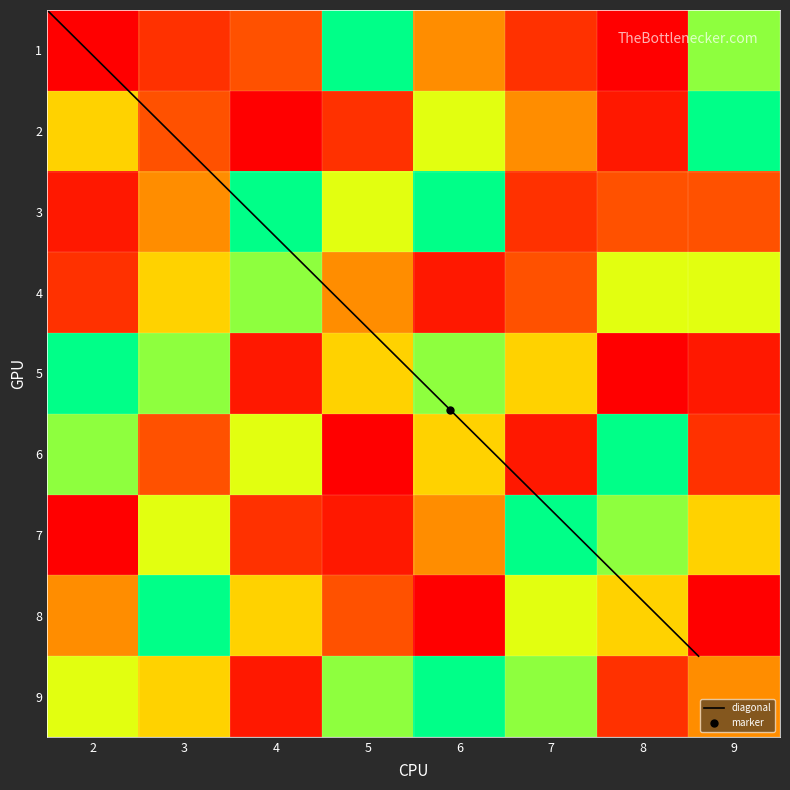

True or false: 4 has a value of 1 at 7.

False